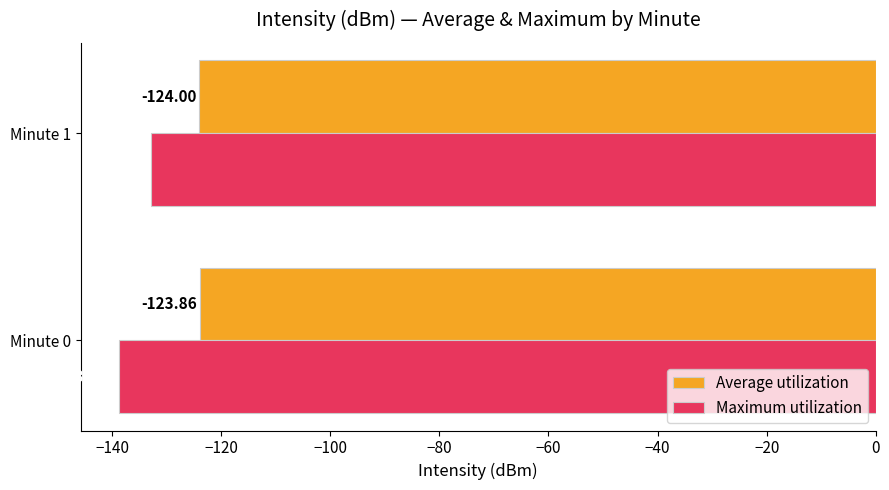

At which category is the sum across all series the highest?

Minute 1